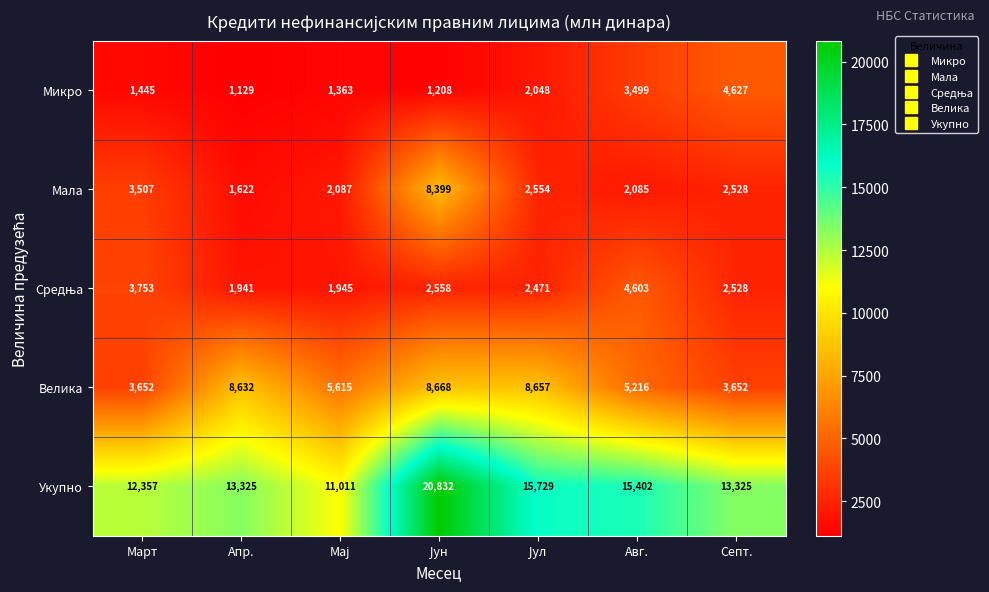

At how many categories does at least one series exceed 16320?

1